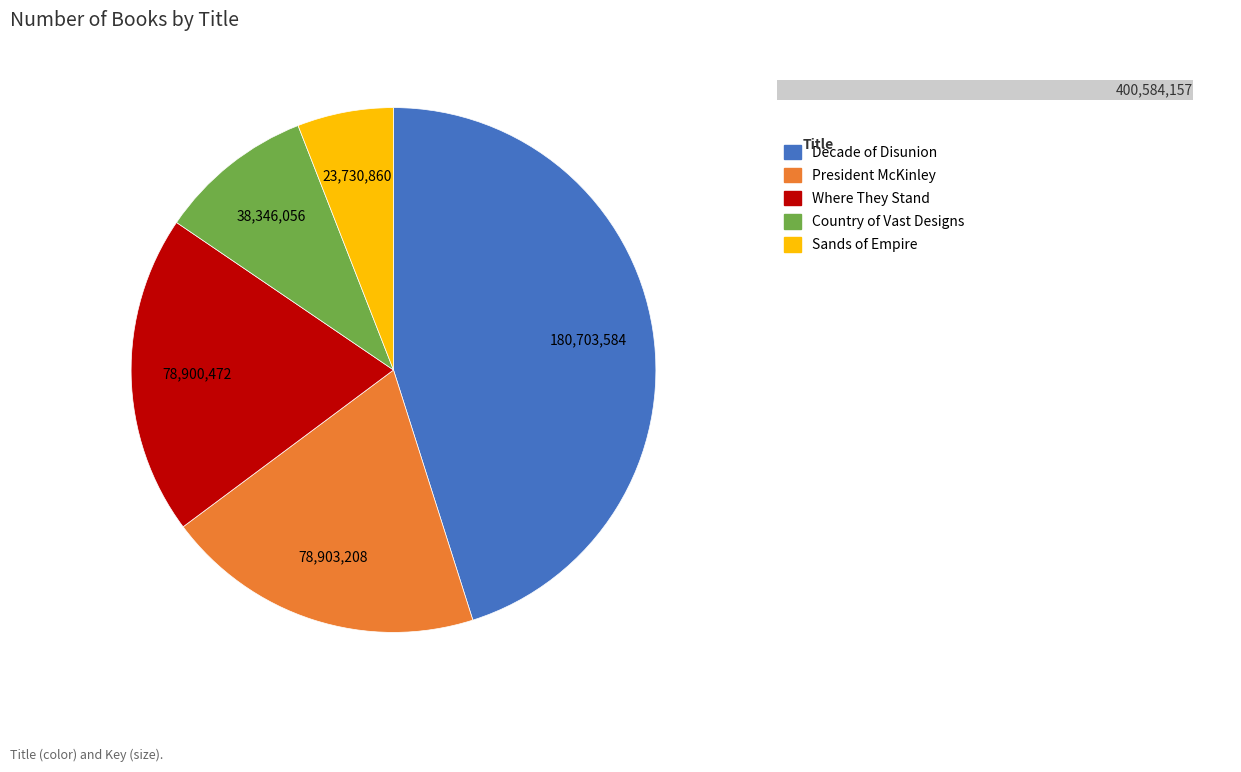

Is there a majority slice in this chart?

No